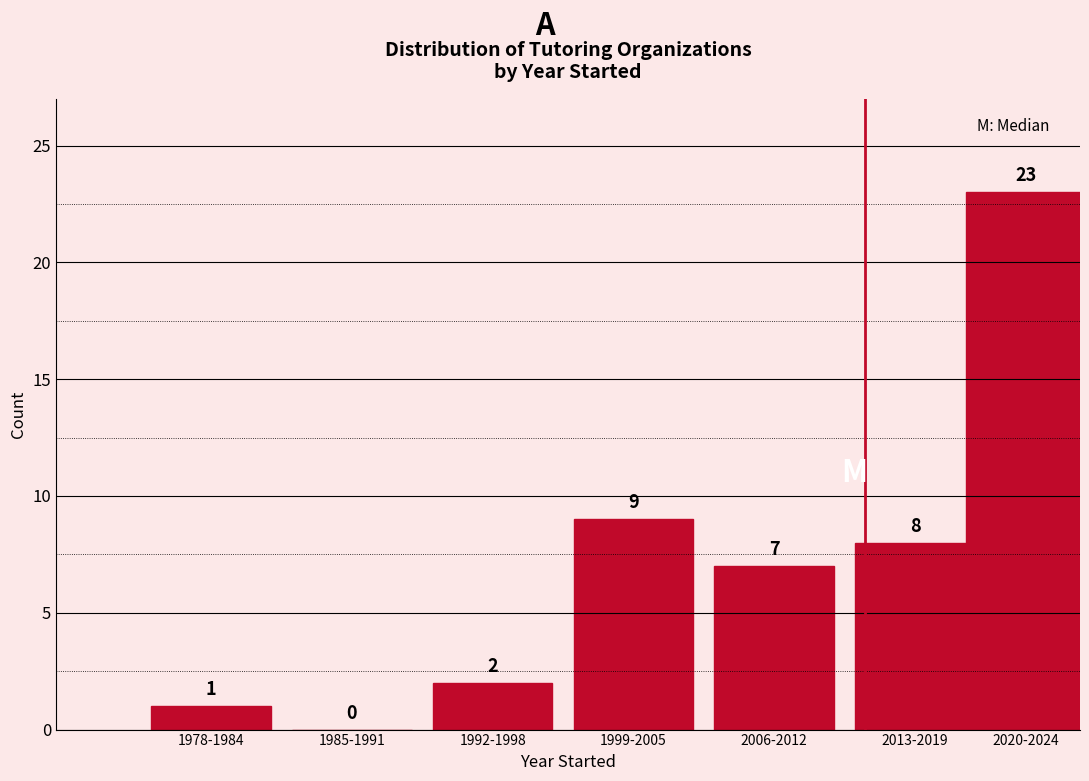

Reading left to right, what are all the values shown in this chart?

1978-1984=1	1985-1991=0	1992-1998=2	1999-2005=9	2006-2012=7	2013-2019=8	2020-2024=23